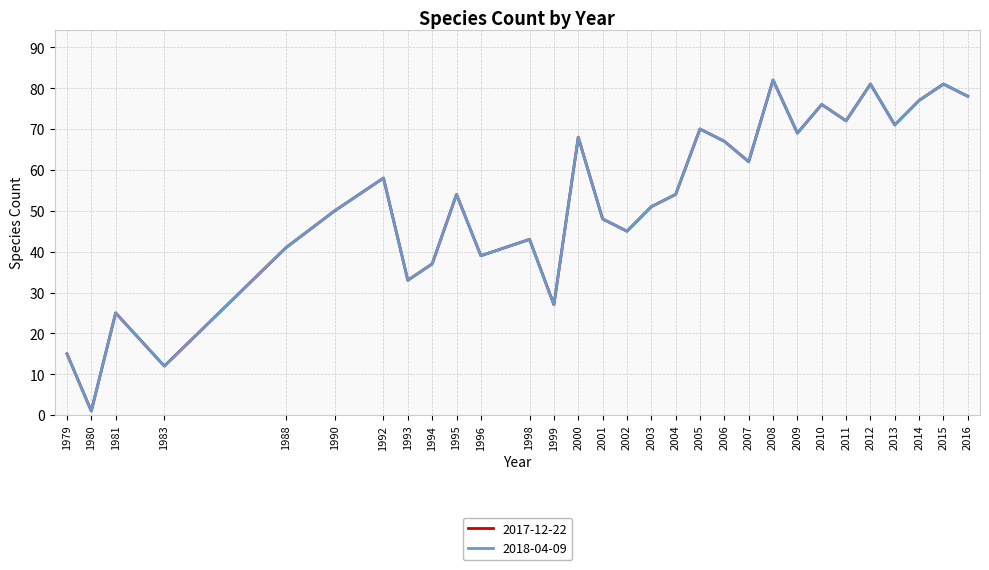

Is this an area chart (filled region under the line)?

No